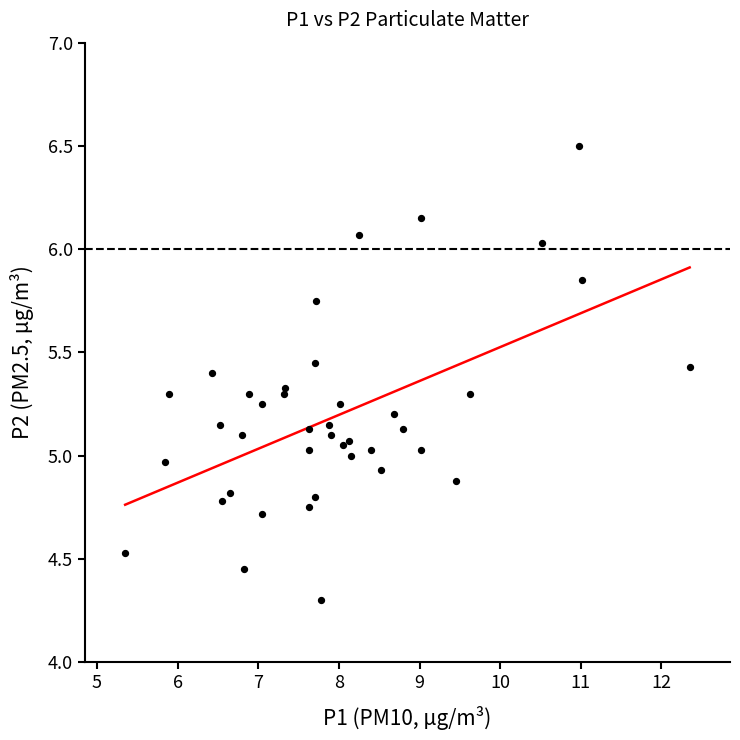

What is the range of X values (max minus min)?

7.0